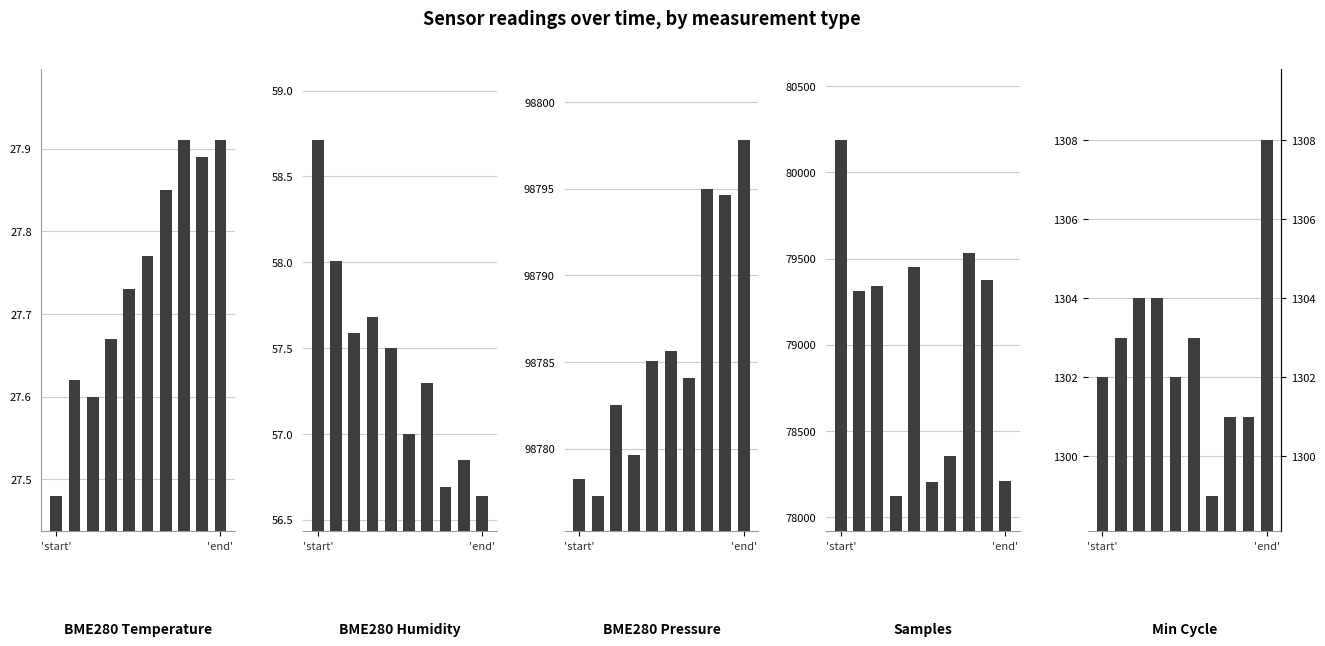

What is the value of the BME280_temperature bar at the 6th from the left?

27.8